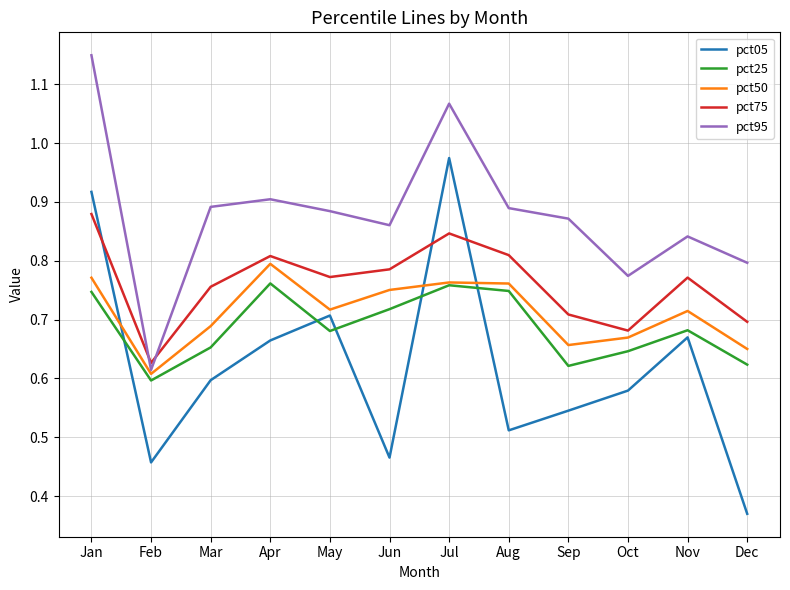

How many interior local valleys does the pct05 series have?

3